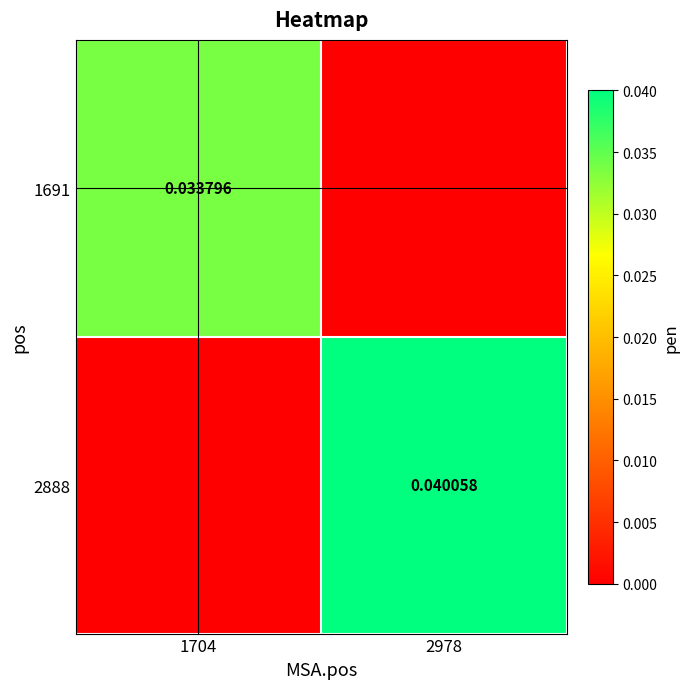

List the series in order of their peak value, highest first.

2888, 1691